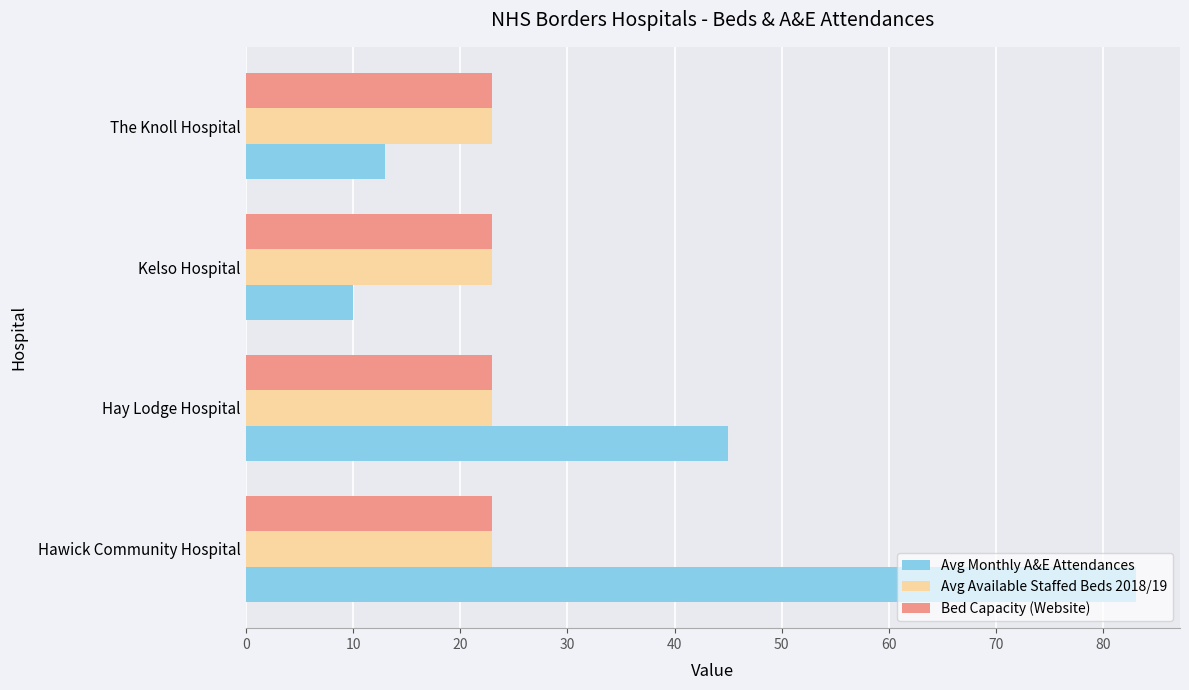

At which label does Avg Monthly A&E Attendances reach its peak?

Hawick Community Hospital